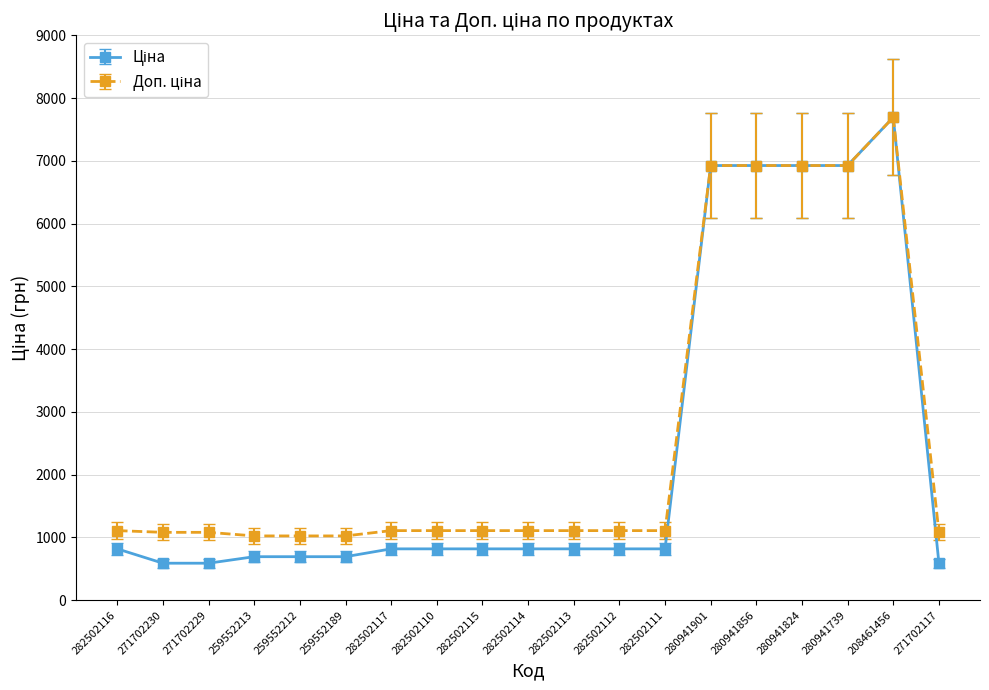

Which category has the highest value across all series?

208461456